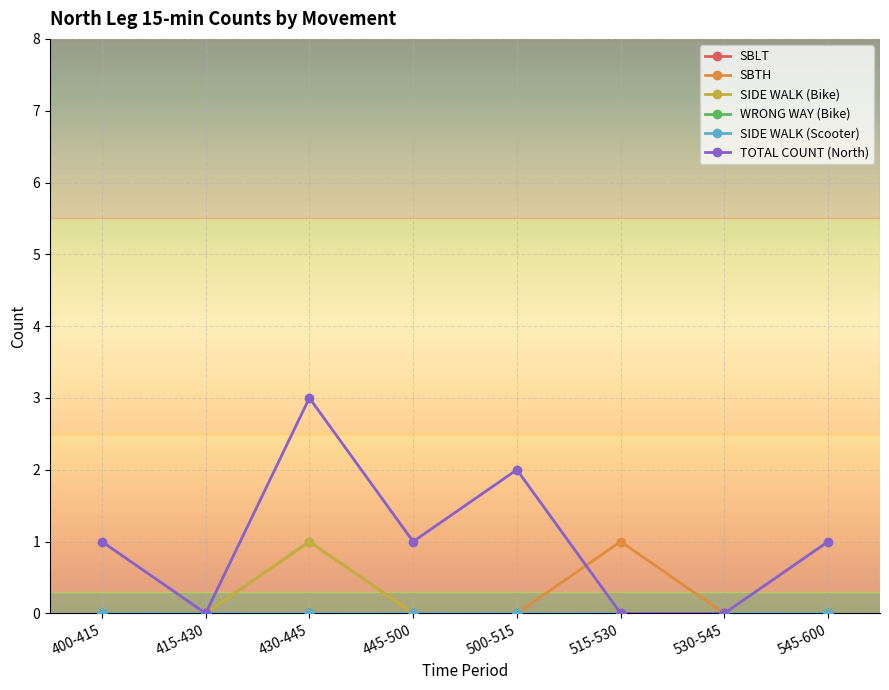

Reading left to right, list all the values displayed in this chart.

SBLT: 0	0	0	0	0	0	0	0
SBTH: 0	0	1	0	0	1	0	0
SIDE WALK (Bike): 0	0	1	0	0	0	0	0
WRONG WAY (Bike): 0	0	0	0	0	0	0	0
SIDE WALK (Scooter): 0	0	0	0	0	0	0	0
TOTAL COUNT (North): 1	0	3	1	2	0	0	1